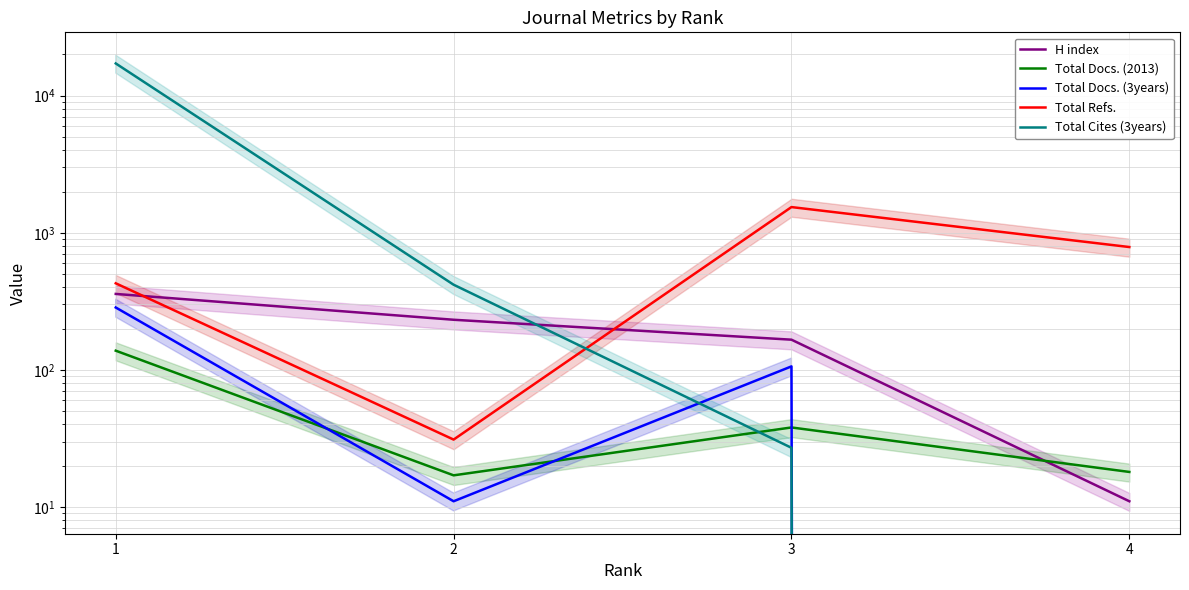

True or false: Total Cites (3years) has a value of 11 at 3.

False